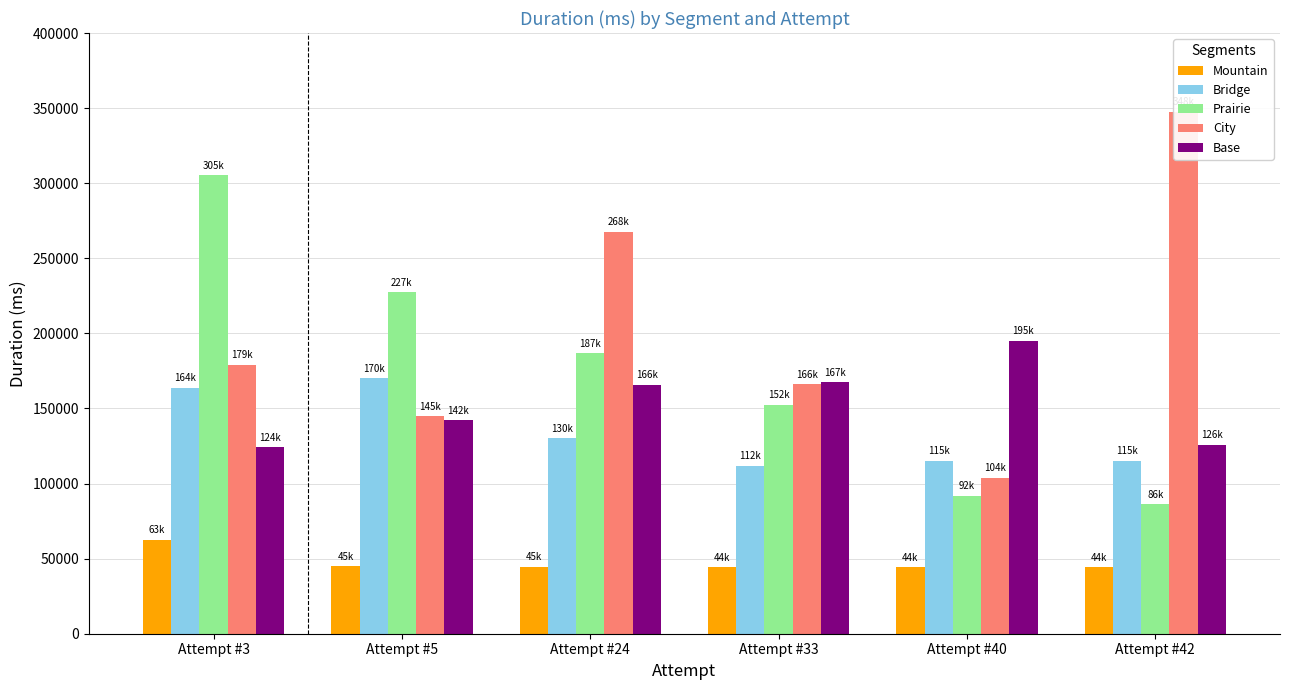

What is the average value of the Bridge series?

134334